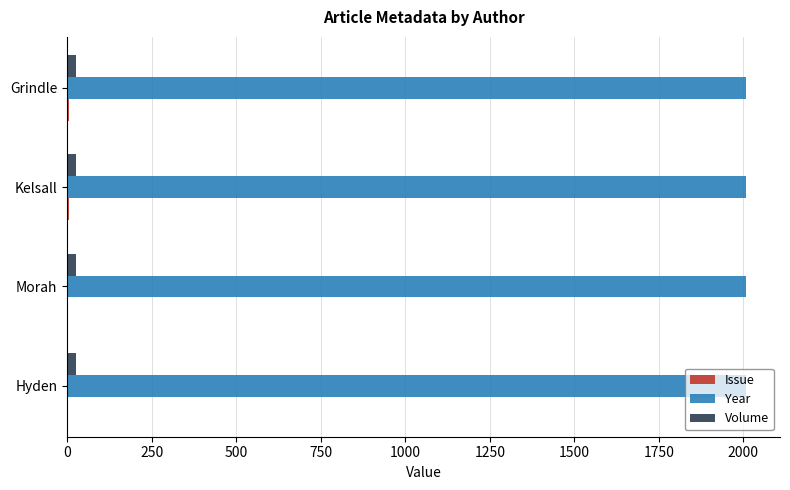

Count the Volume values in the range 25 to 26.

4